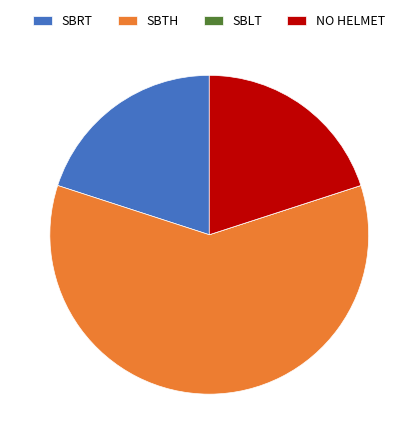

Is it true that NO HELMET is 20% of the pie?

True